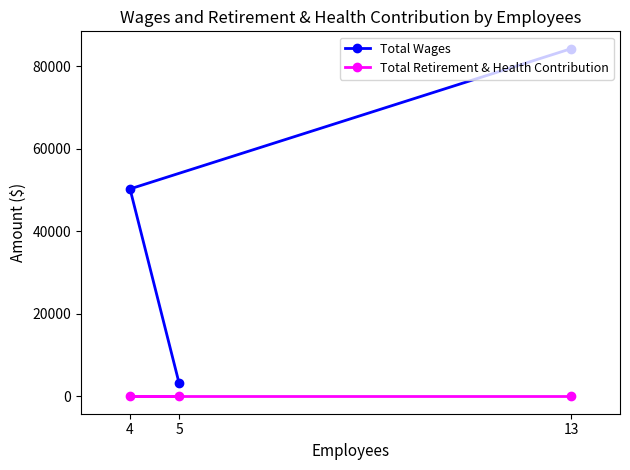

How many lines are shown in the chart?

2